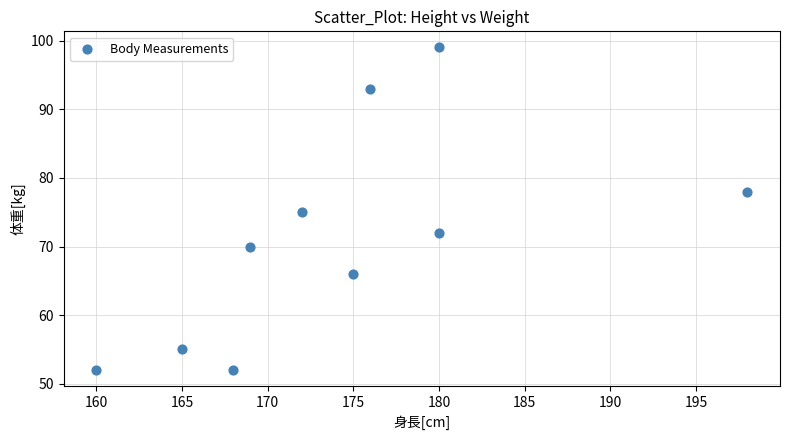

What is the average X value?

174